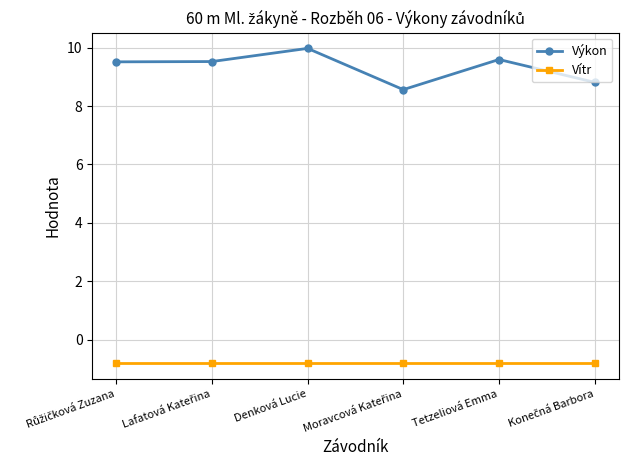

Reading right to left, what are all the values shown in this chart?

Výkon: 8.8	9.6	8.6	10.0	9.5	9.5
Vítr: -0.8	-0.8	-0.8	-0.8	-0.8	-0.8